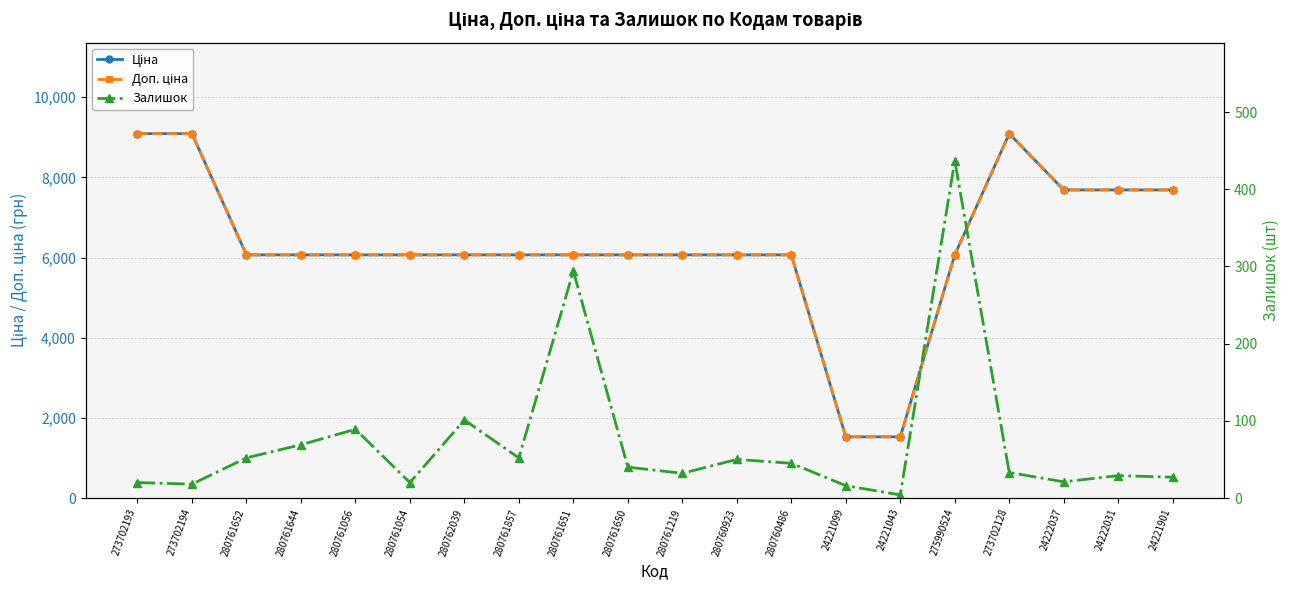

What is the difference between the highest and lowest values at 273702128?

9059.0